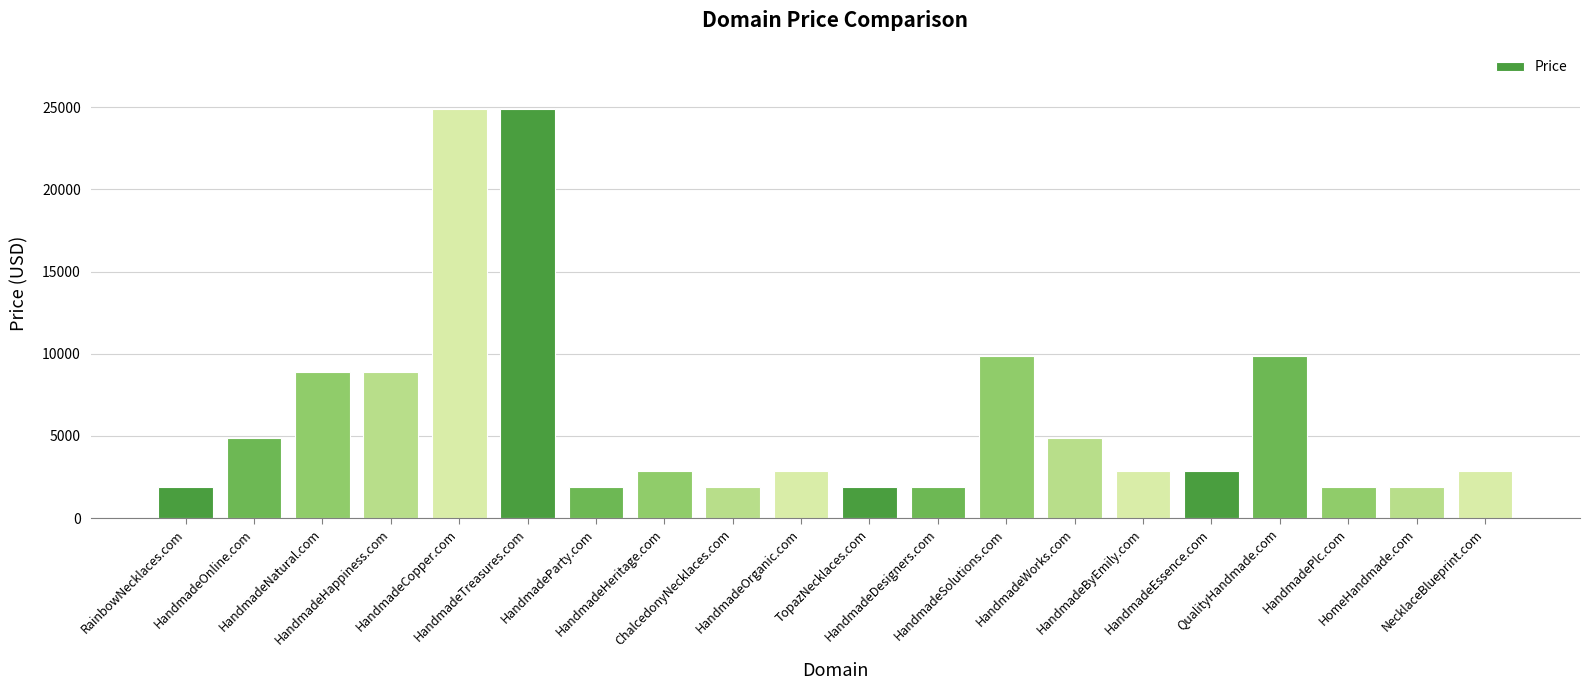

Reading right to left, what are all the values shown in this chart?

2888	1888	1888	9888	2888	2888	4888	9888	1888	1888	2888	1888	2888	1888	24888	24888	8888	8888	4888	1888